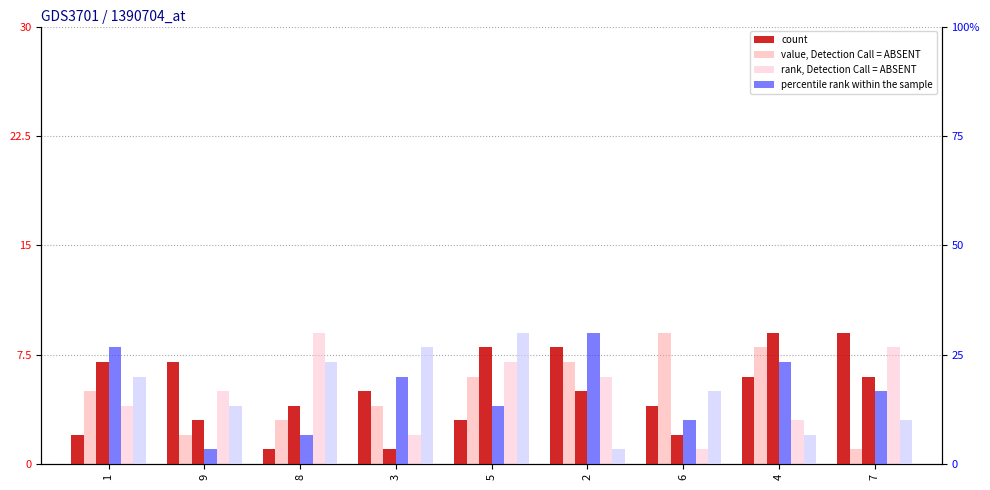

Count the number of categories in the chart.

9